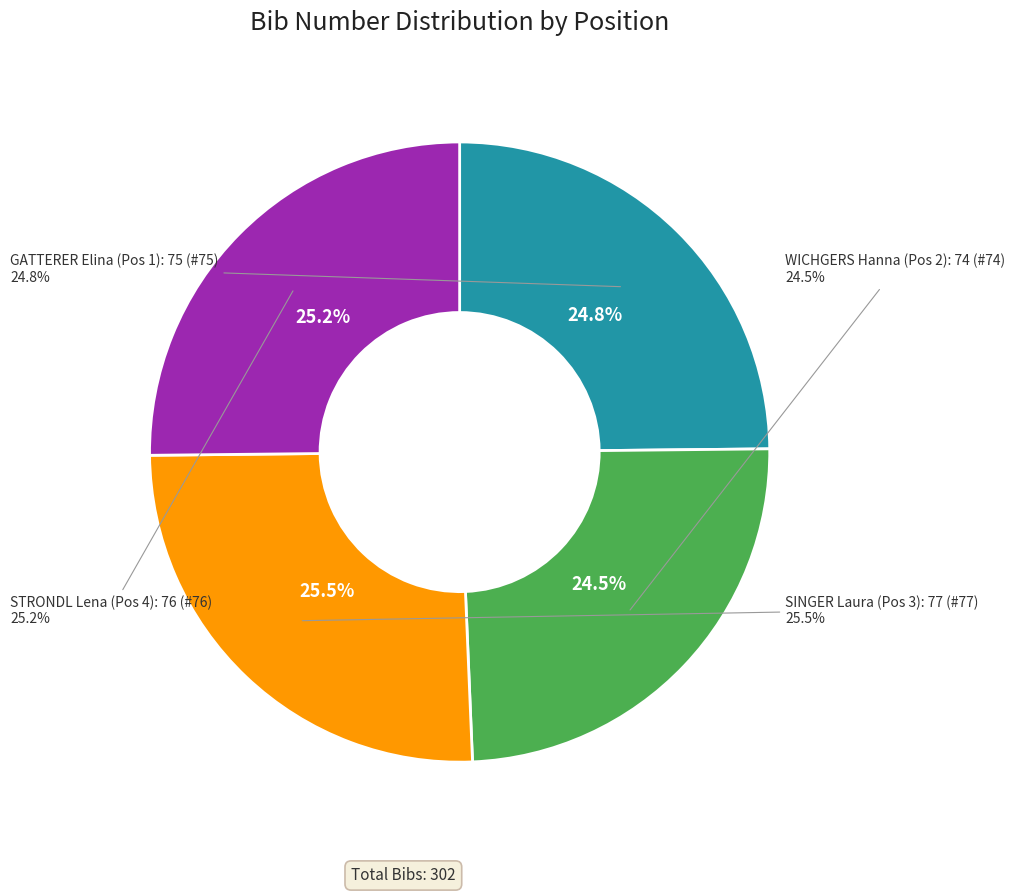

To the nearest percent, what is the average slice percentage?

25%